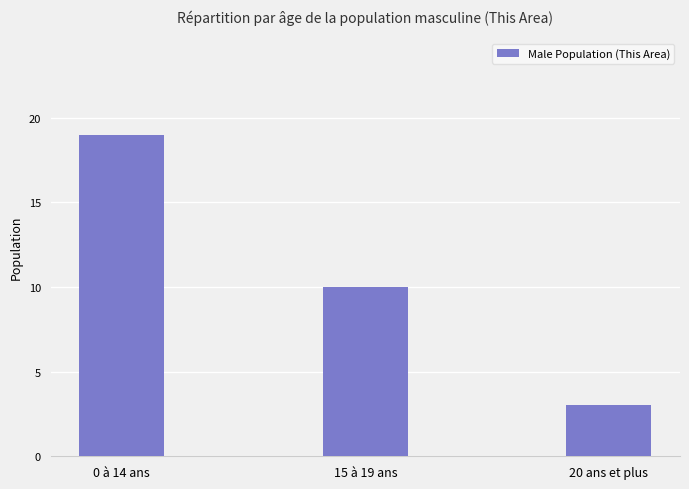

At which label is the value closest to 11?

15 à 19 ans